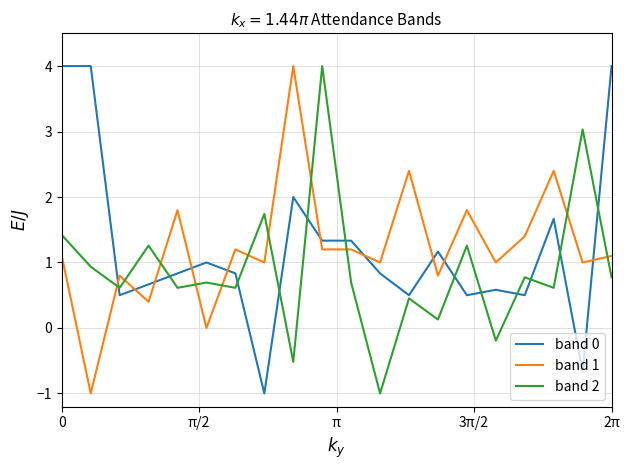

True or false: band 1 and band 2 intersect in this chart.

True